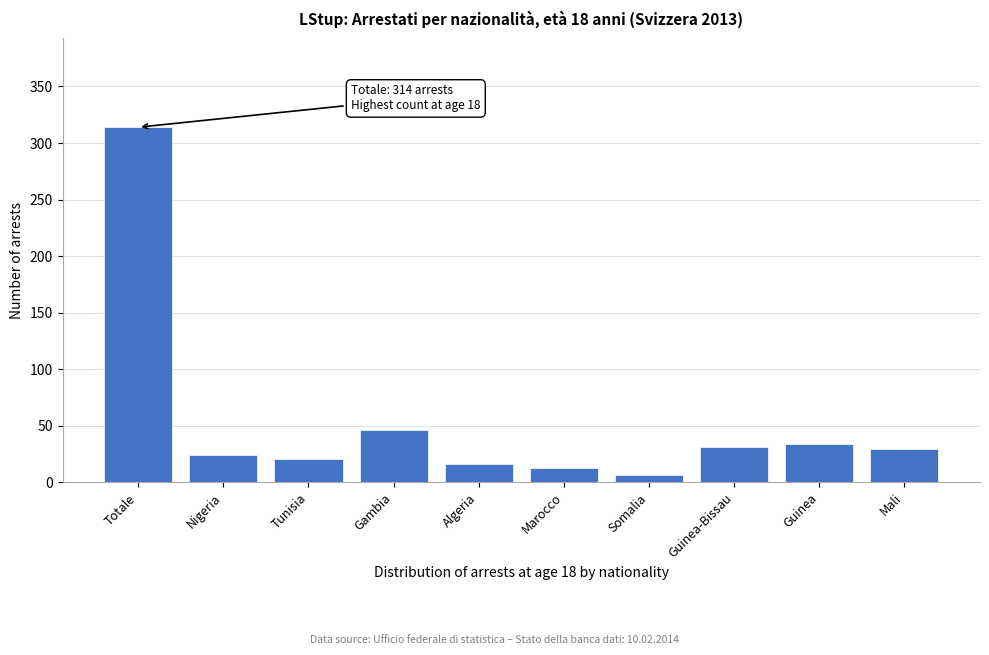

What position from the right is Totale?

10